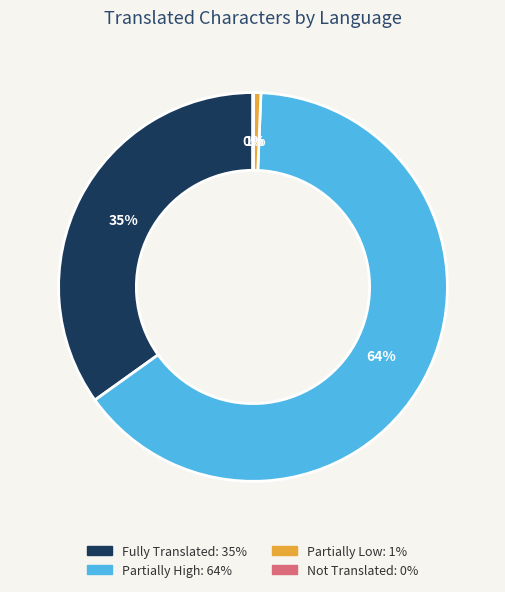

Is there any slice that represents more than half of the pie?

Yes